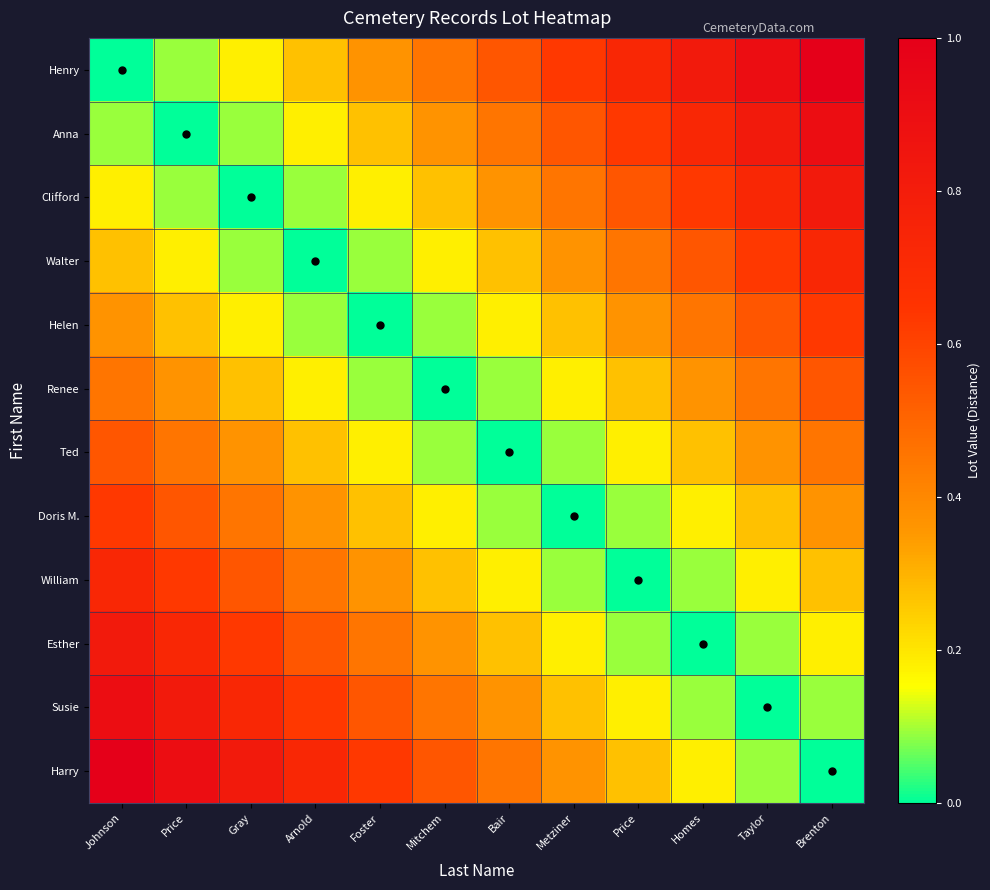

How many categories are shown in the chart?

12